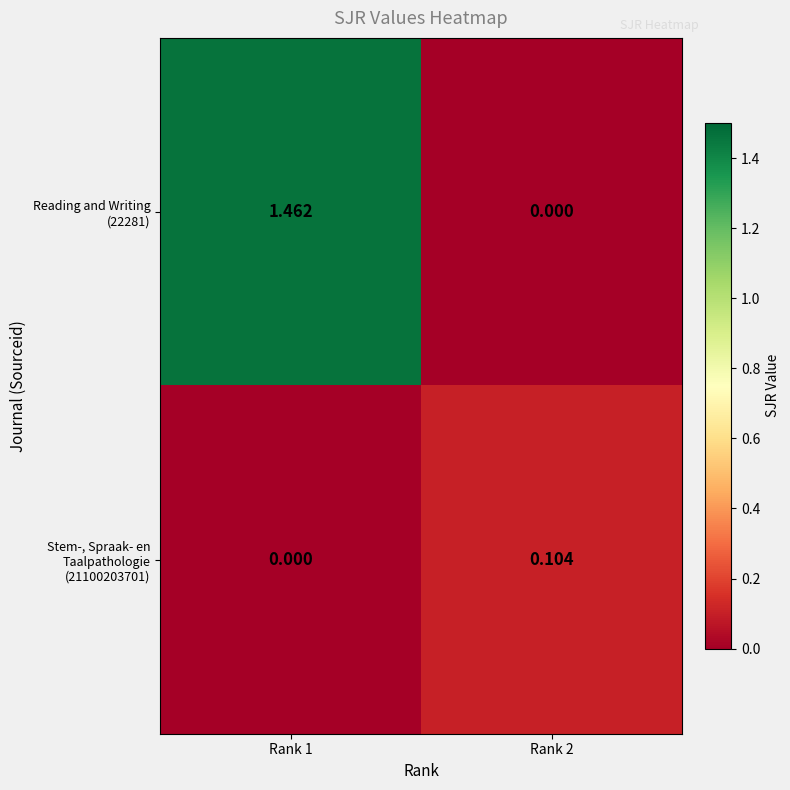

How many distinct data groups are displayed?

2